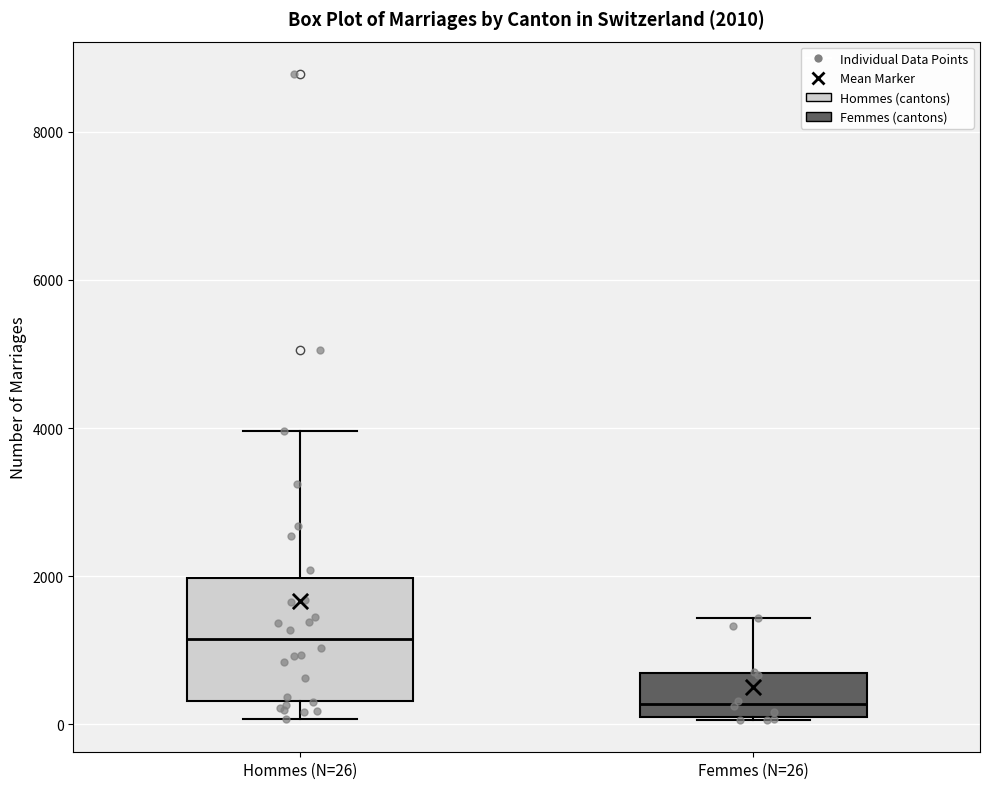

Which box is the tallest, from its lower edge to its upper edge?

Hommes (N=26)